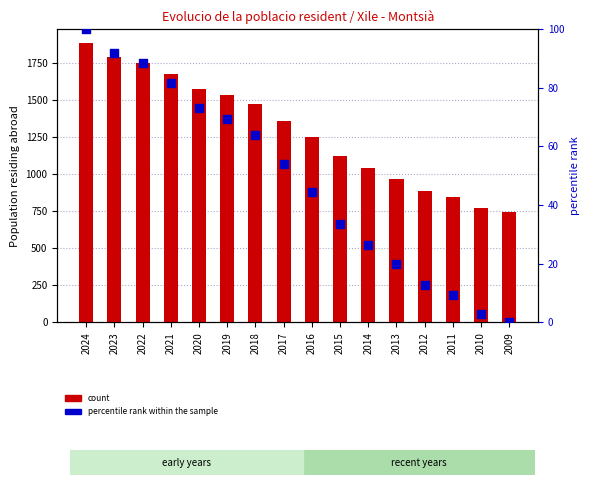

Which series reaches the maximum Y coordinate?

count